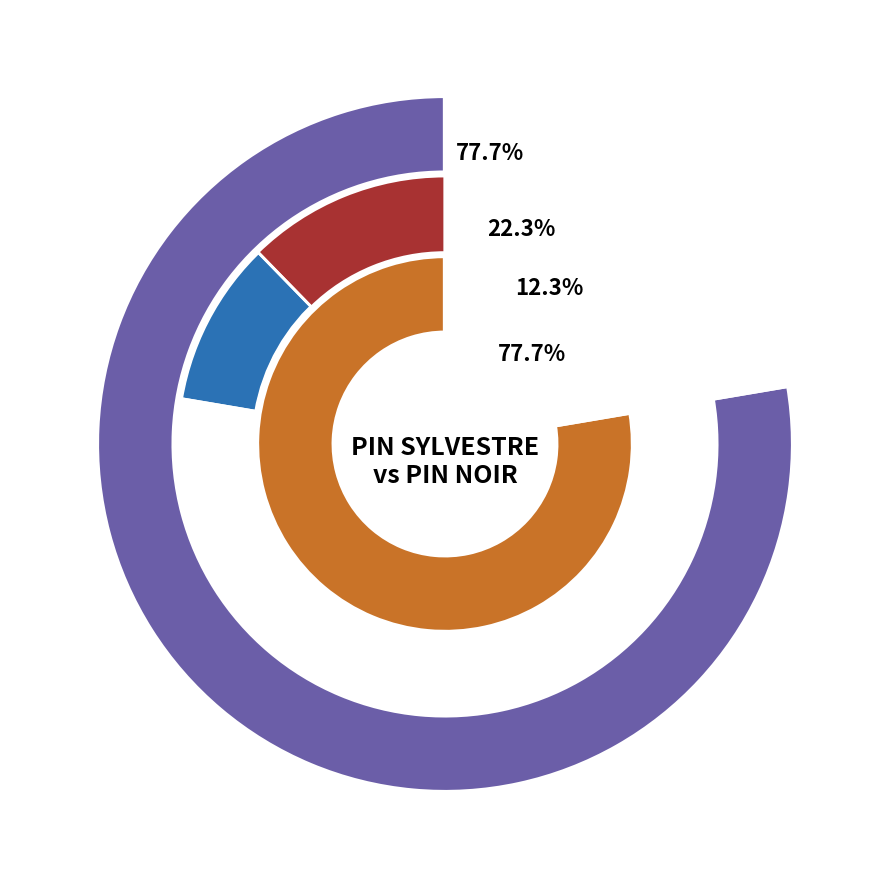

What portion of the pie excludes PIN SYLVESTRE 40/60?

41.1%